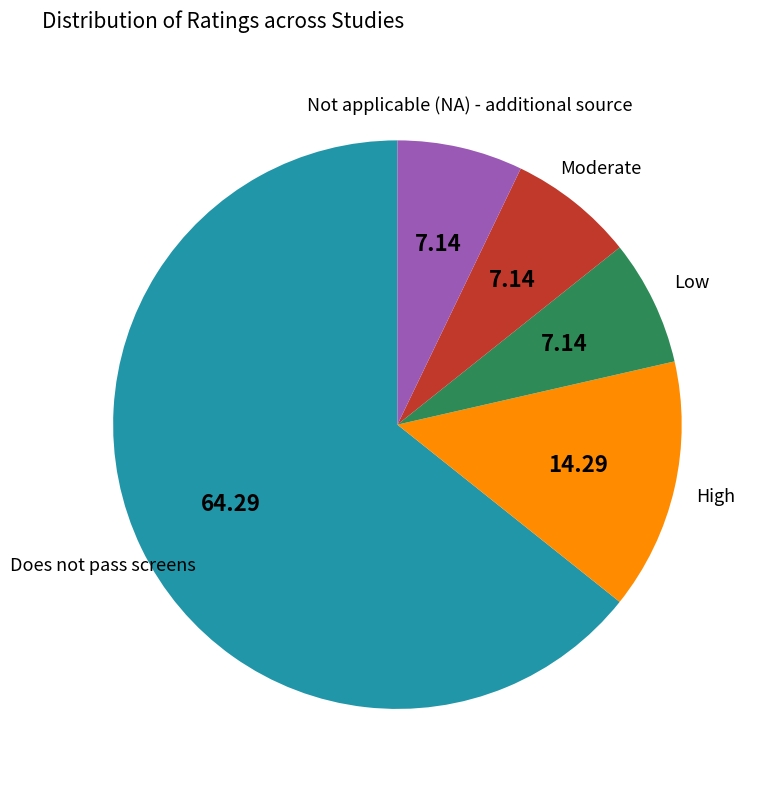

Is there a majority slice in this chart?

Yes